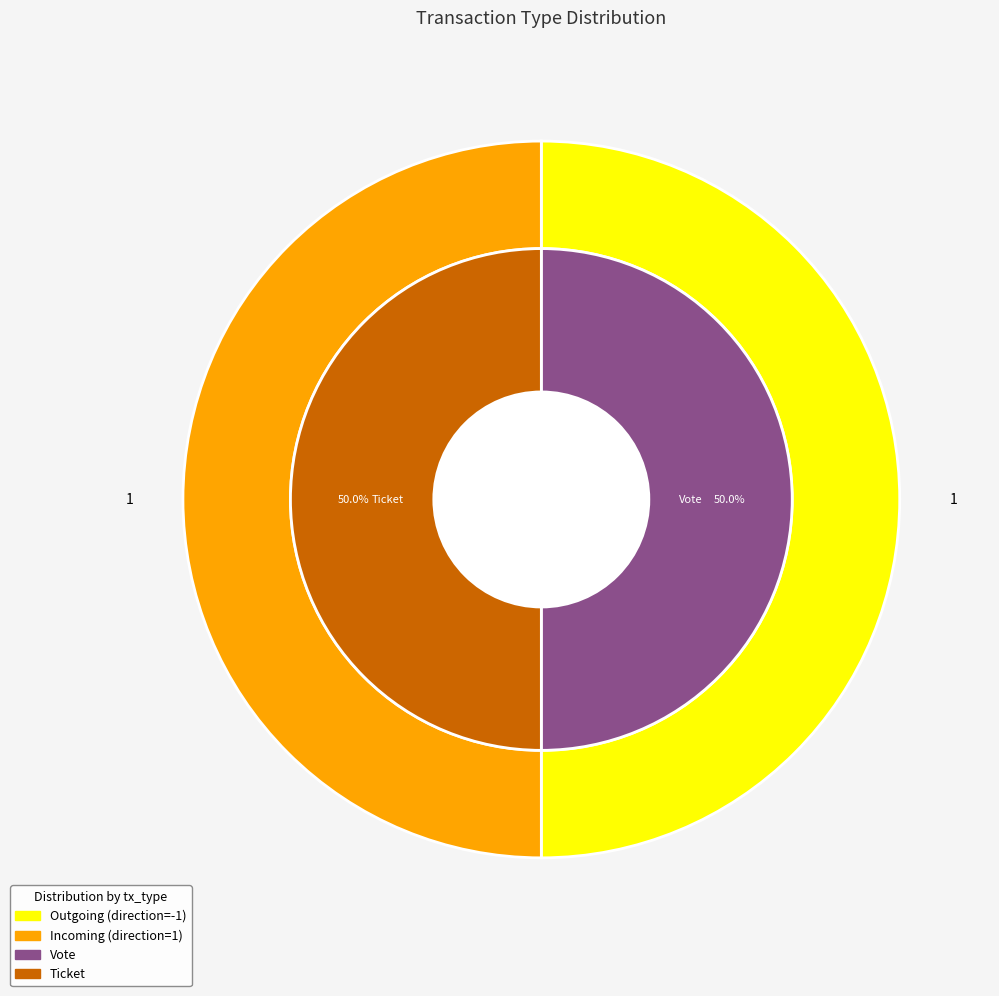

How many slices are in this pie chart?

2